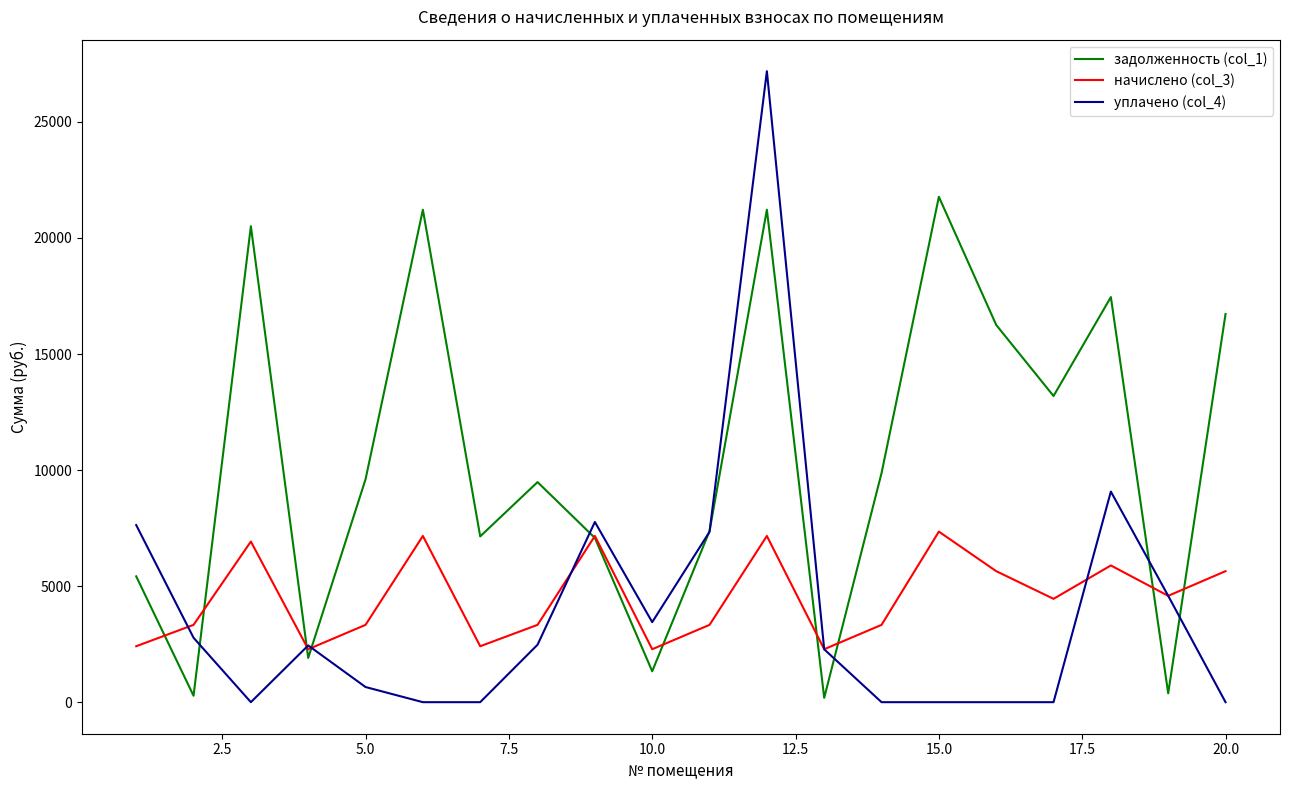

Which series has the largest total across all categories?

задолженность (col_1)